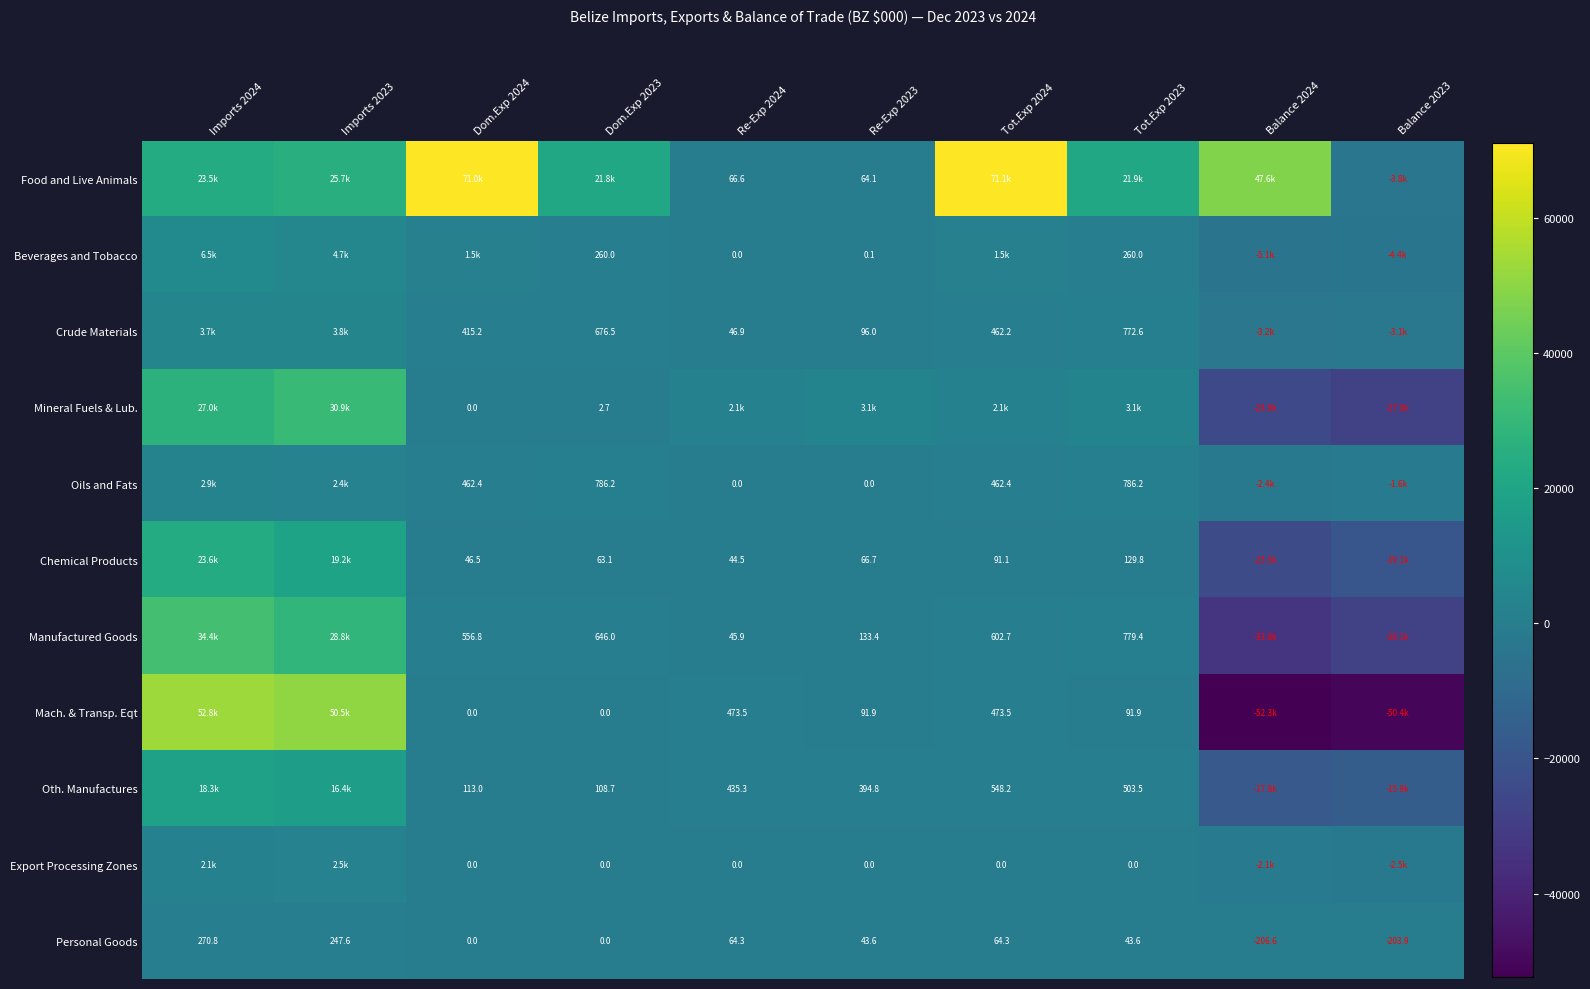

At which label does Mineral Fuels & Lub. reach its minimum?

Balance 2023